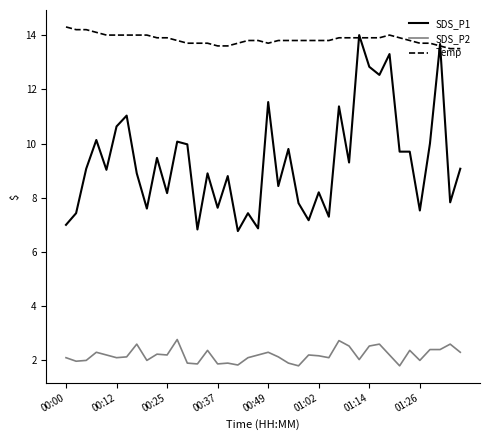

How many categories are shown in the chart?

40